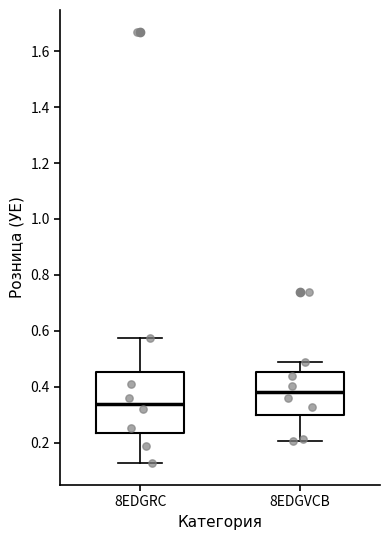

Which box has the lowest median line?

8EDGRC